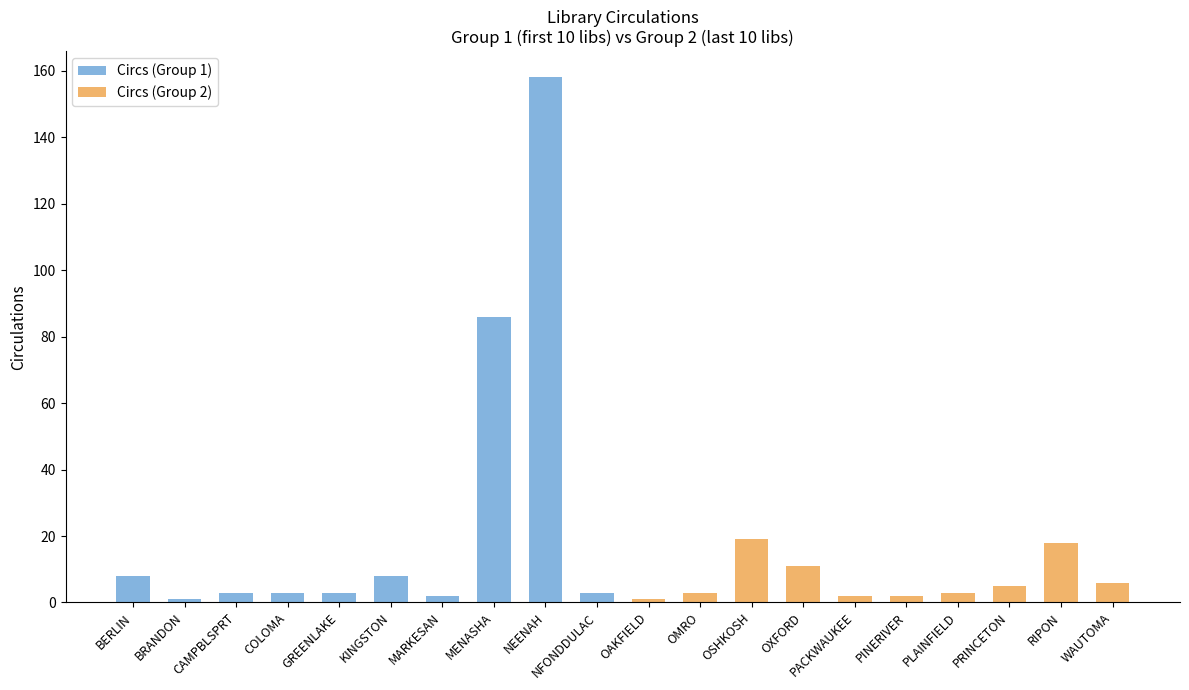

Count the number of categories in the chart.

20